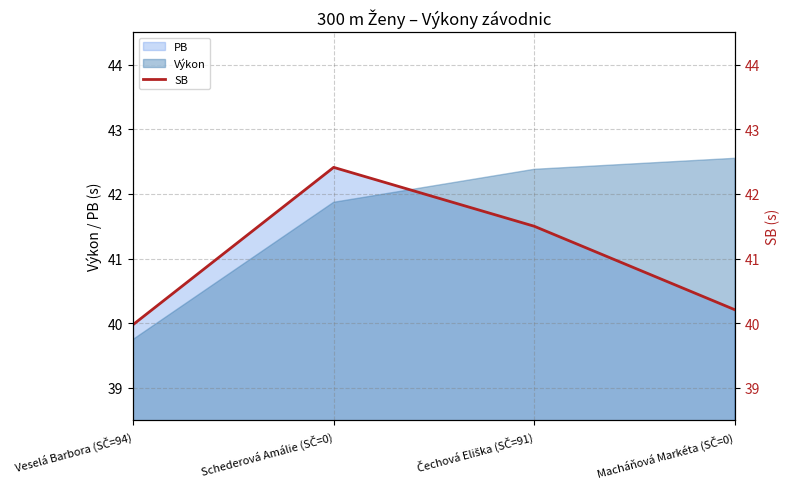

Rank the categories by value from highest to lowest.

Schederová Amálie (SČ=0), Čechová Eliška (SČ=91), Macháňová Markéta (SČ=0), Veselá Barbora (SČ=94)